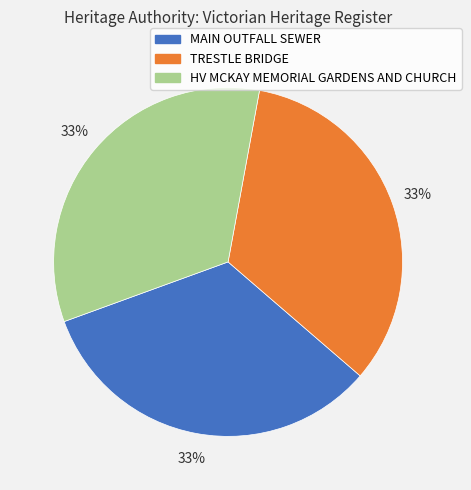

Is MAIN OUTFALL SEWER the majority of the pie?

No